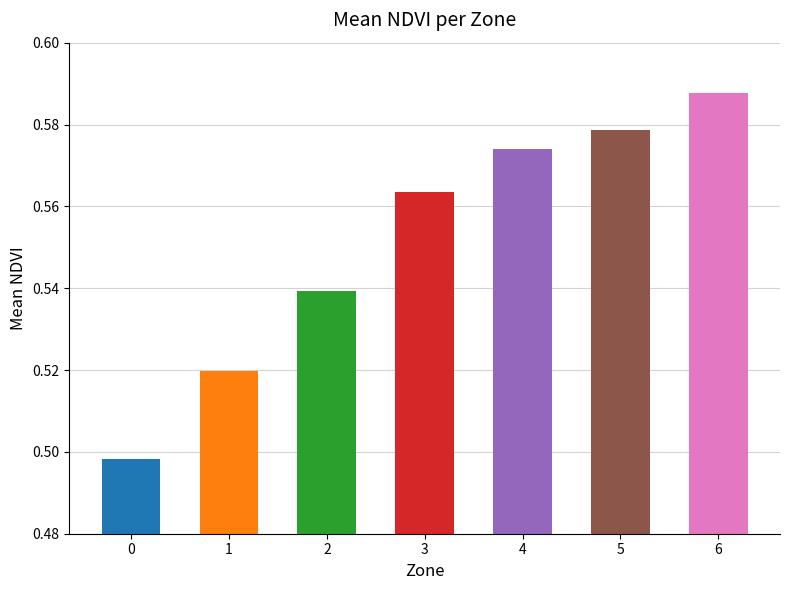

Between 0 and 4, which is larger?

4